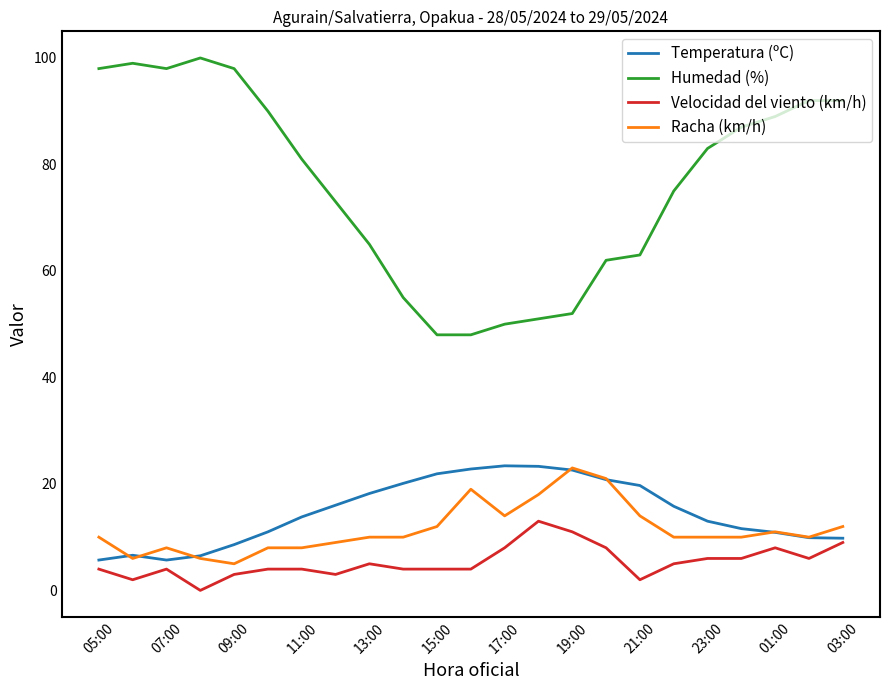

Which series has the largest range (max minus min)?

Humedad (%)